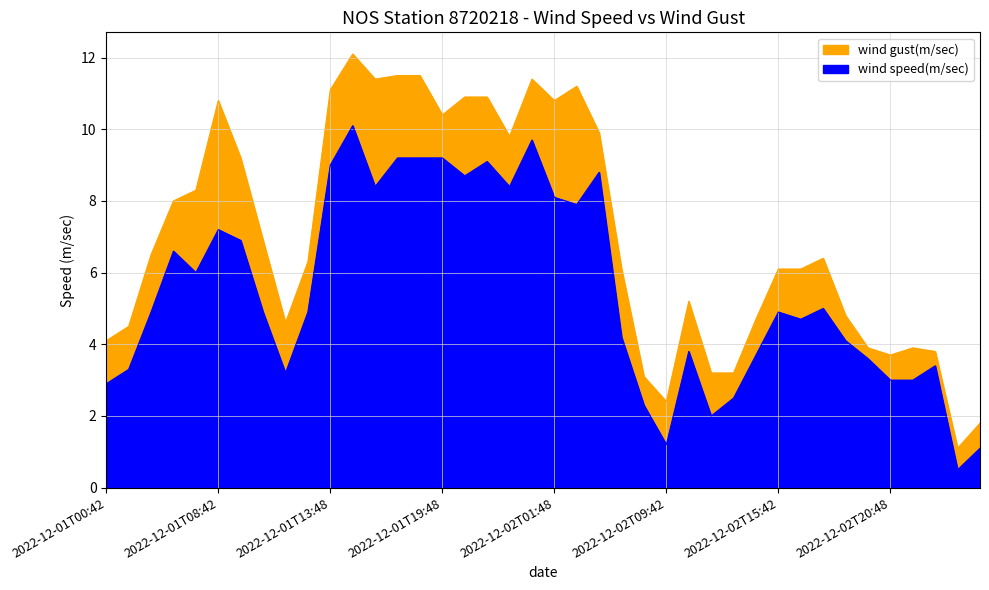

What is the sum of the wind gust(m/sec) values at 2022-12-02T09:42 and 2022-12-02T21:42?

6.3